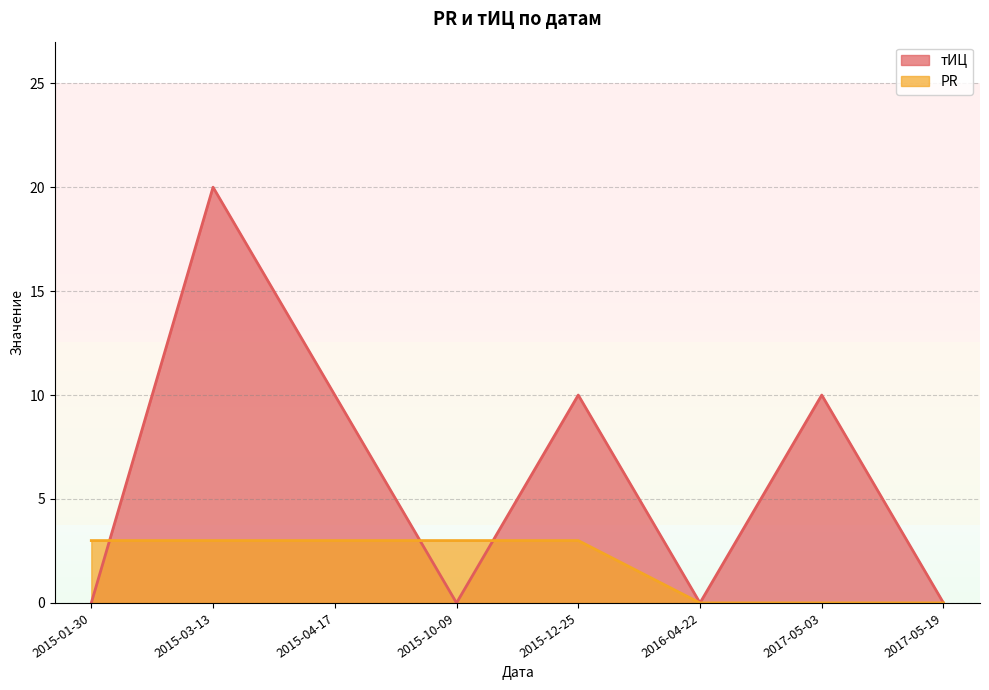

Rank the series by their maximum value, from highest to lowest.

тИЦ, PR